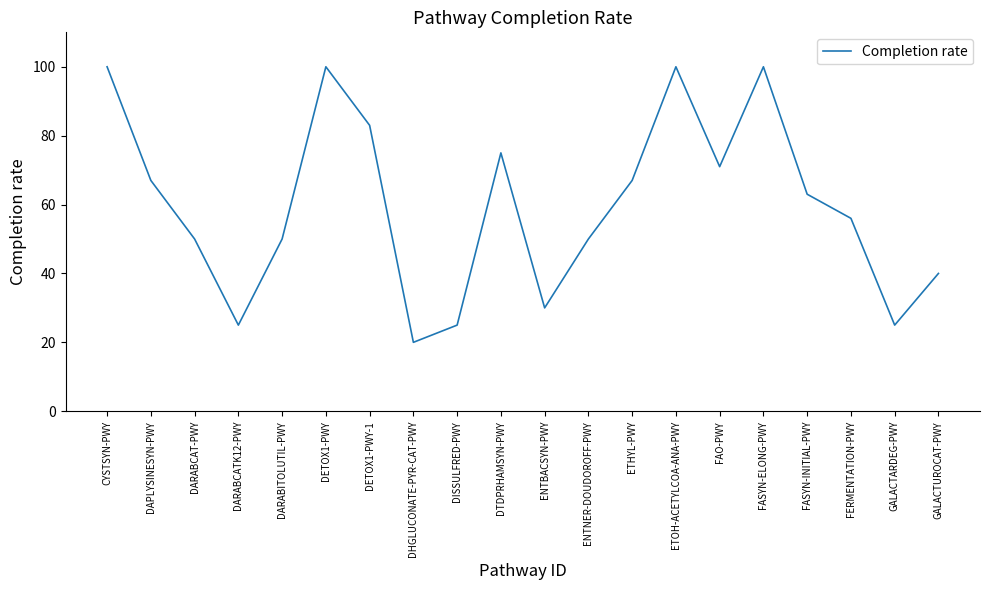

What is the approximate value at DARABCAT-PWY, to the nearest 5?

50